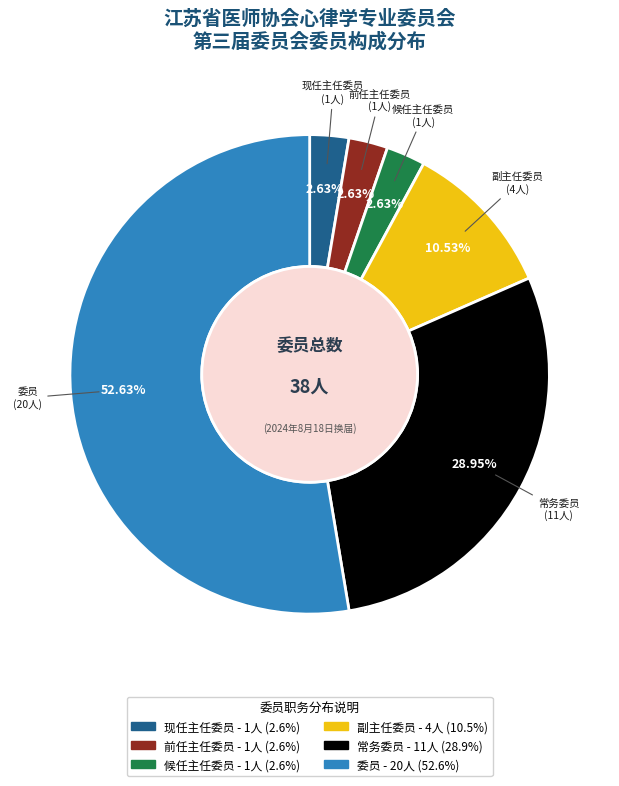

Which category has the biggest portion of the pie?

委员